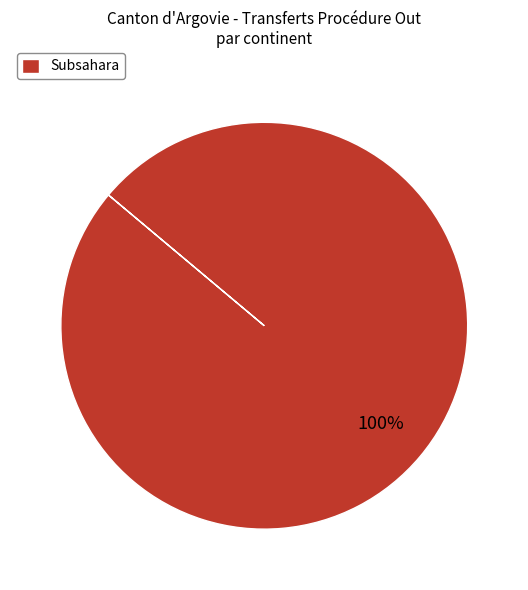

Does any single category account for the majority?

Yes